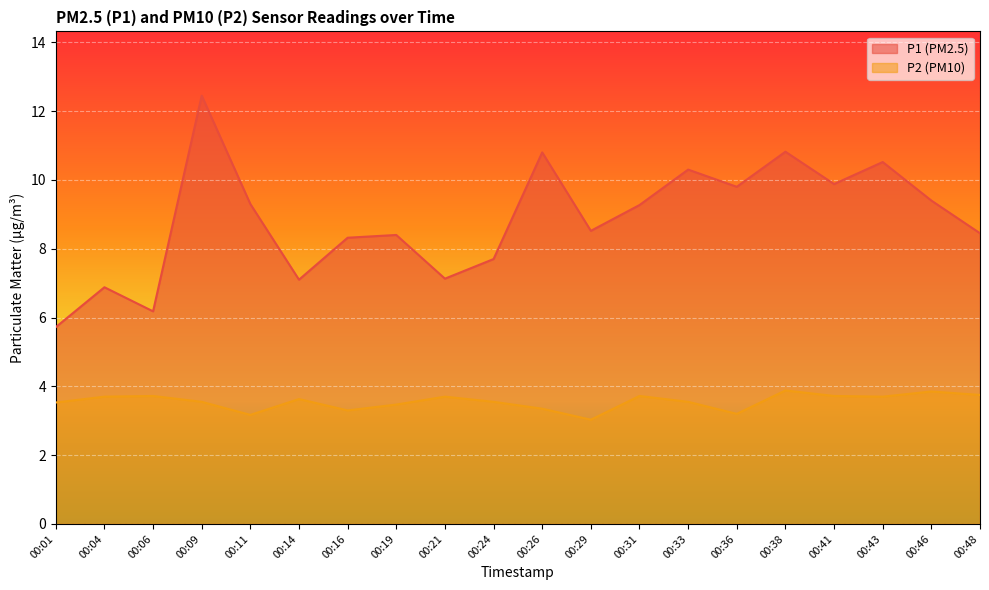

Which series changed the most between 00:43 and 00:46?

P1